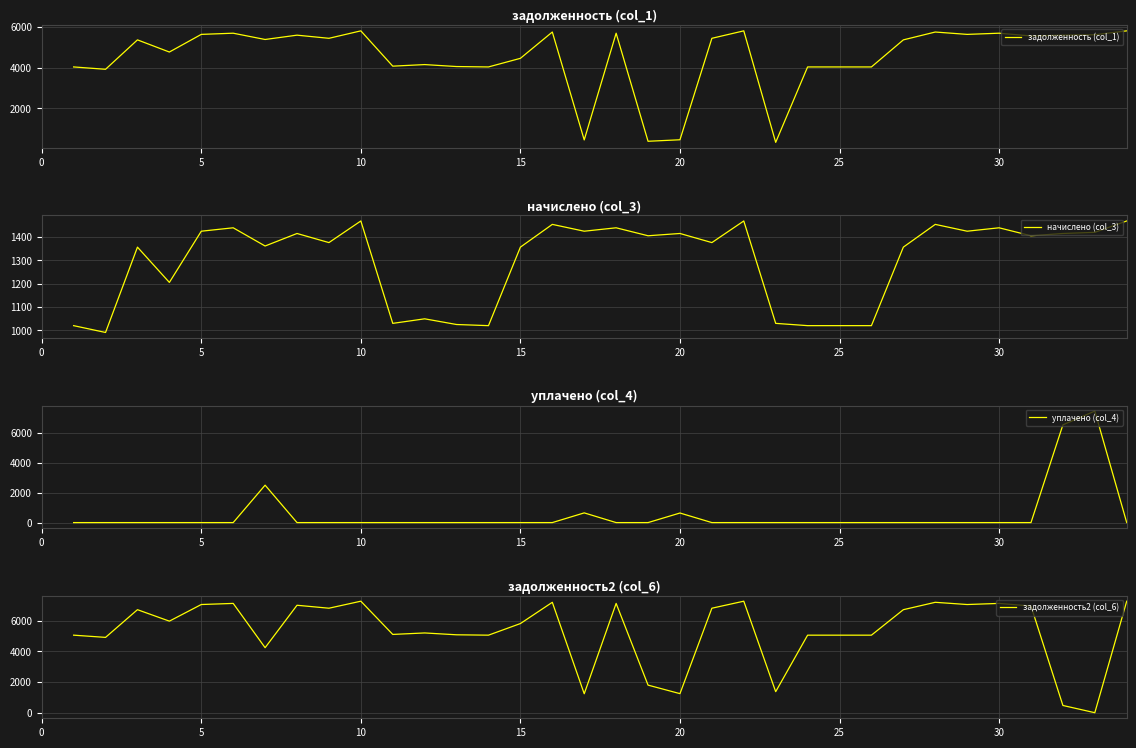

What is the maximum value for уплачено (col_4)?

7451.1